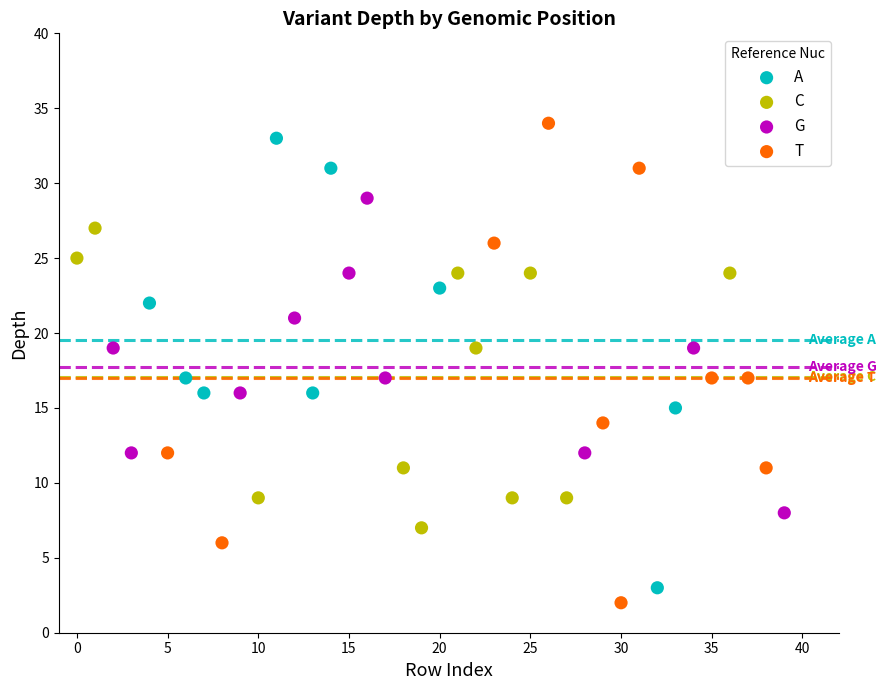

Which series has the widest spread of Y values?

T